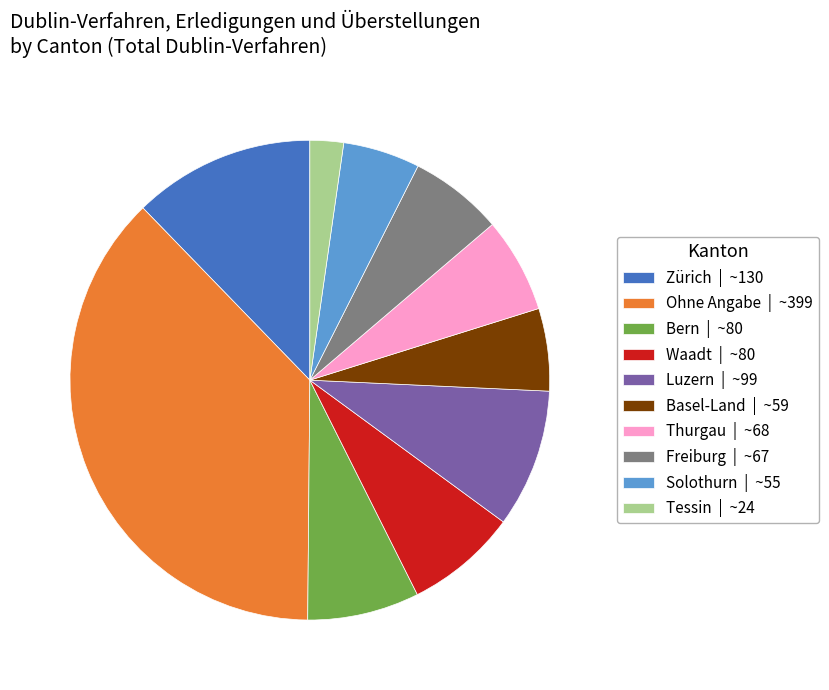

Does Bern represent more than half of the total?

No